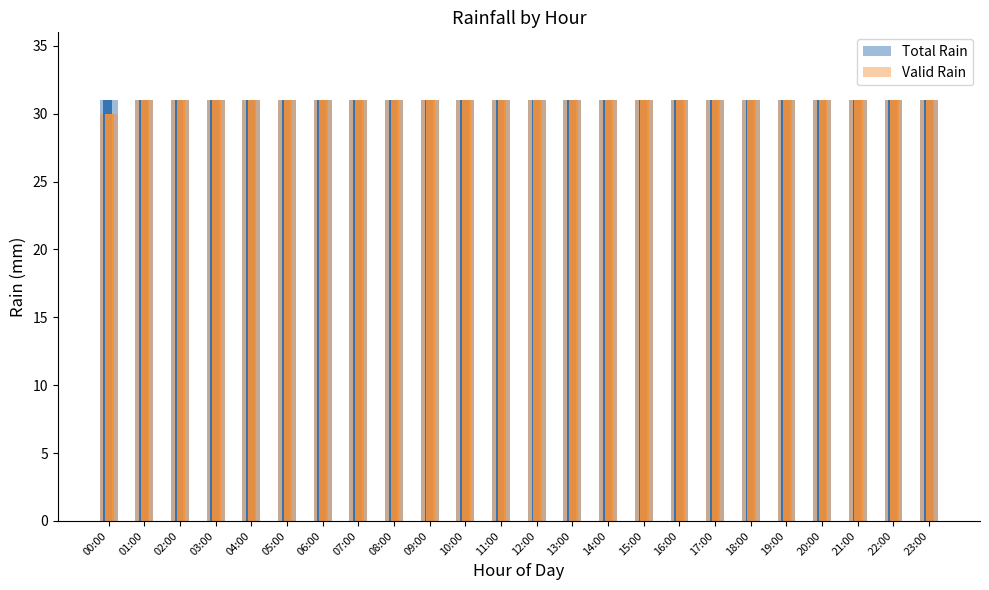

Which has a higher value, 13:00 or 18:00?

13:00